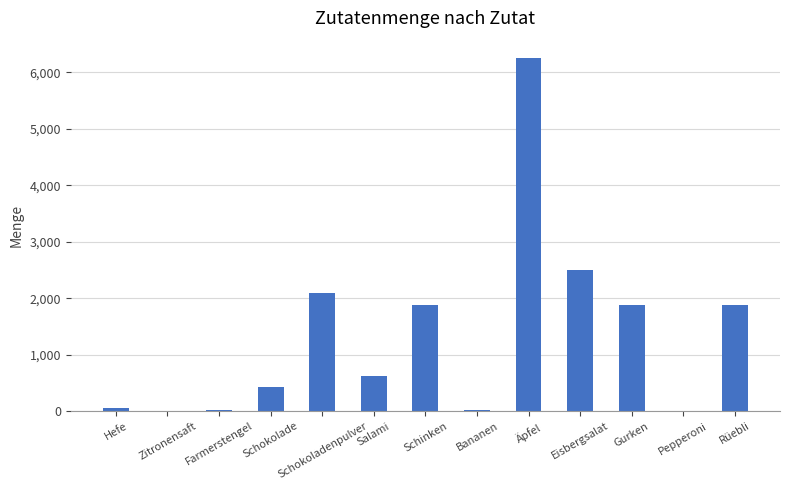

Read the value at Farmerstengel.

25.0